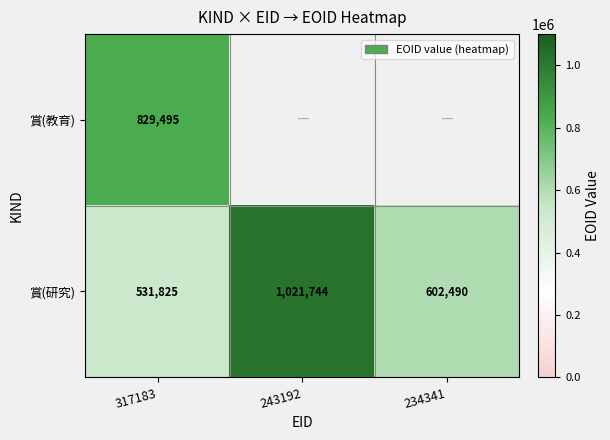

At which category is the sum across all series the highest?

317183